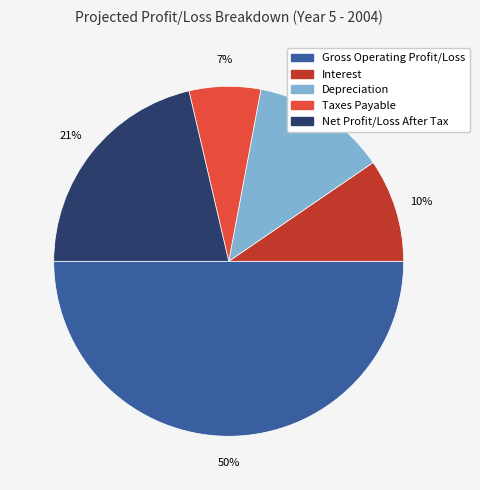

To the nearest percent, what is the difference between the largest and smallest slice percentages?

43%